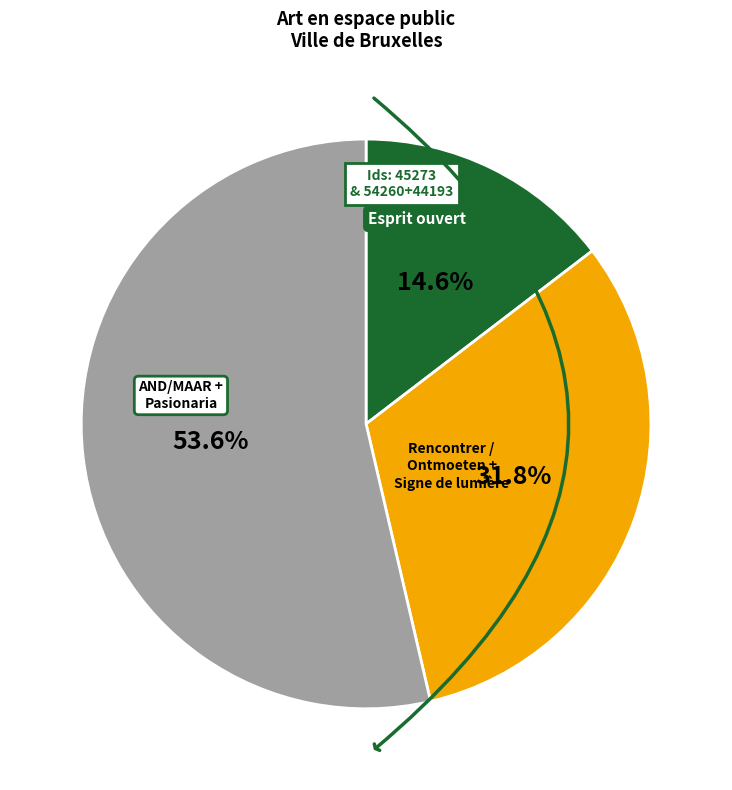

Does any single category account for the majority?

Yes